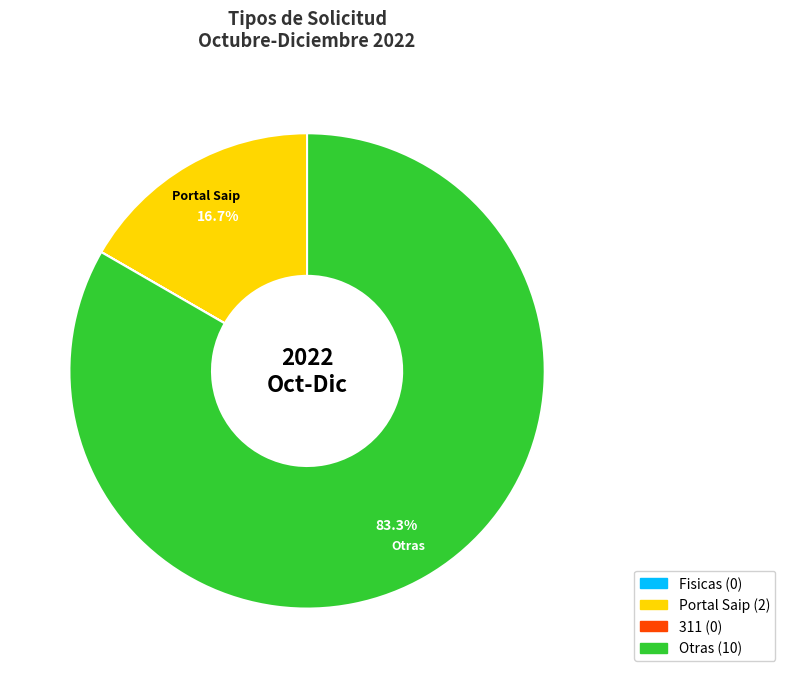

Is there any slice that represents more than half of the pie?

Yes